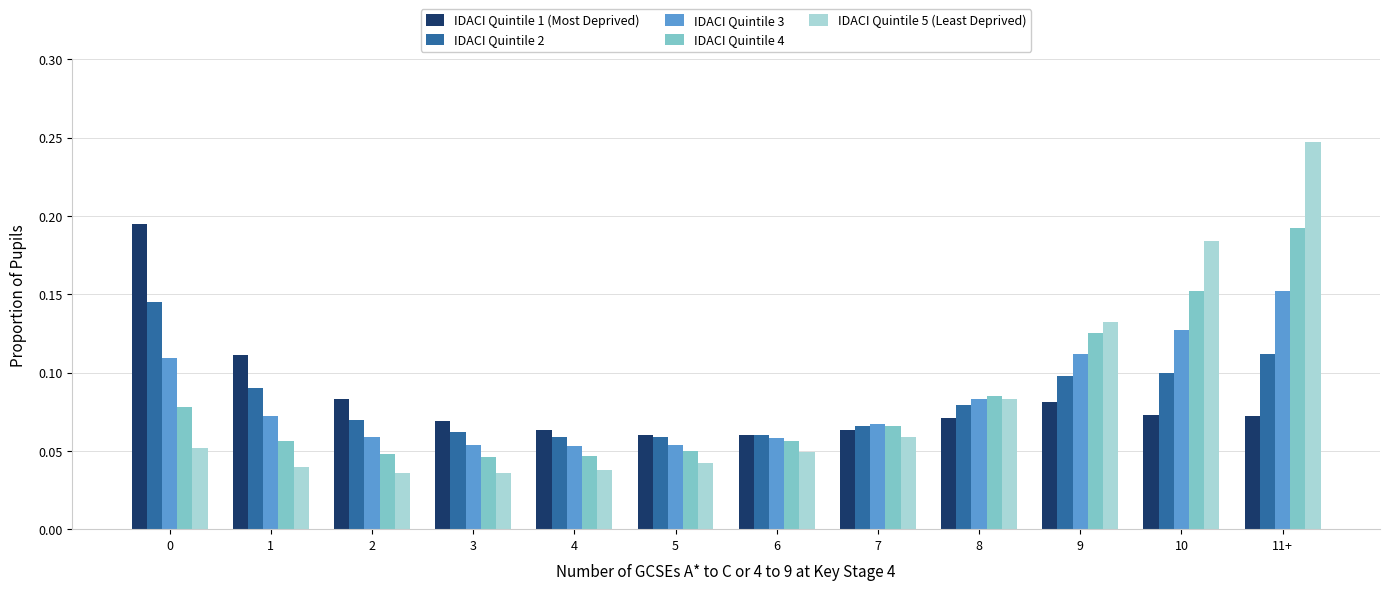

What position from the right is 3?

9